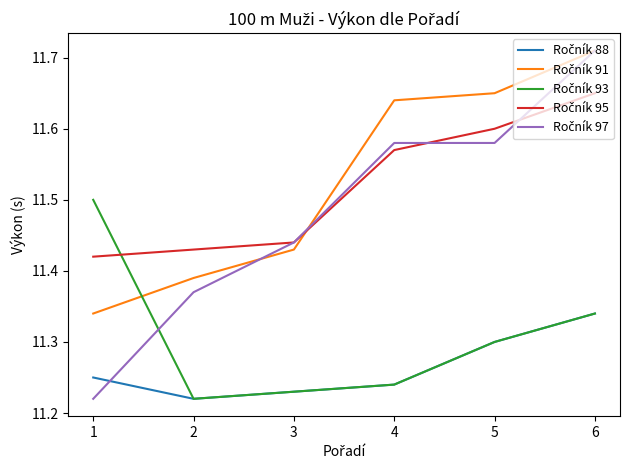

At which category does the chart reach its peak across all series?

6